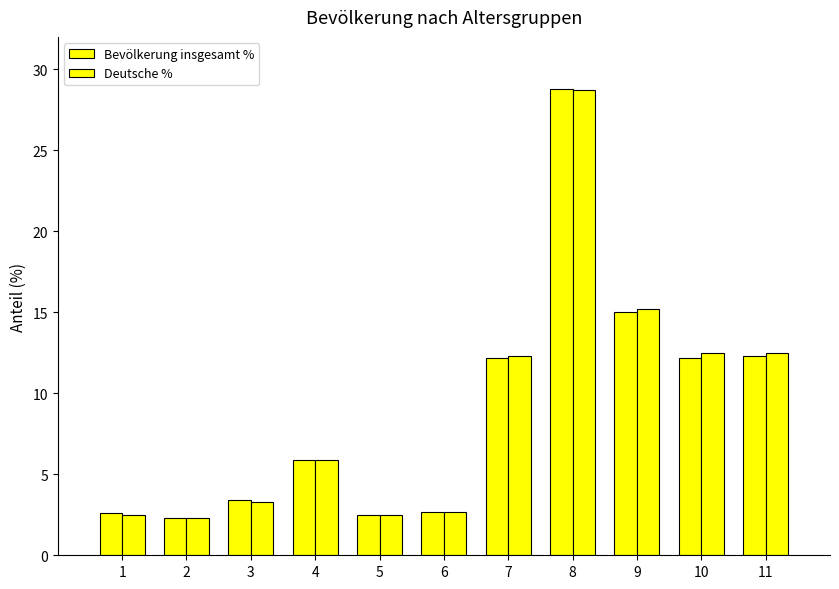

Rank the series at 7 from lowest to highest value.

Bevölkerung insgesamt %, Deutsche %